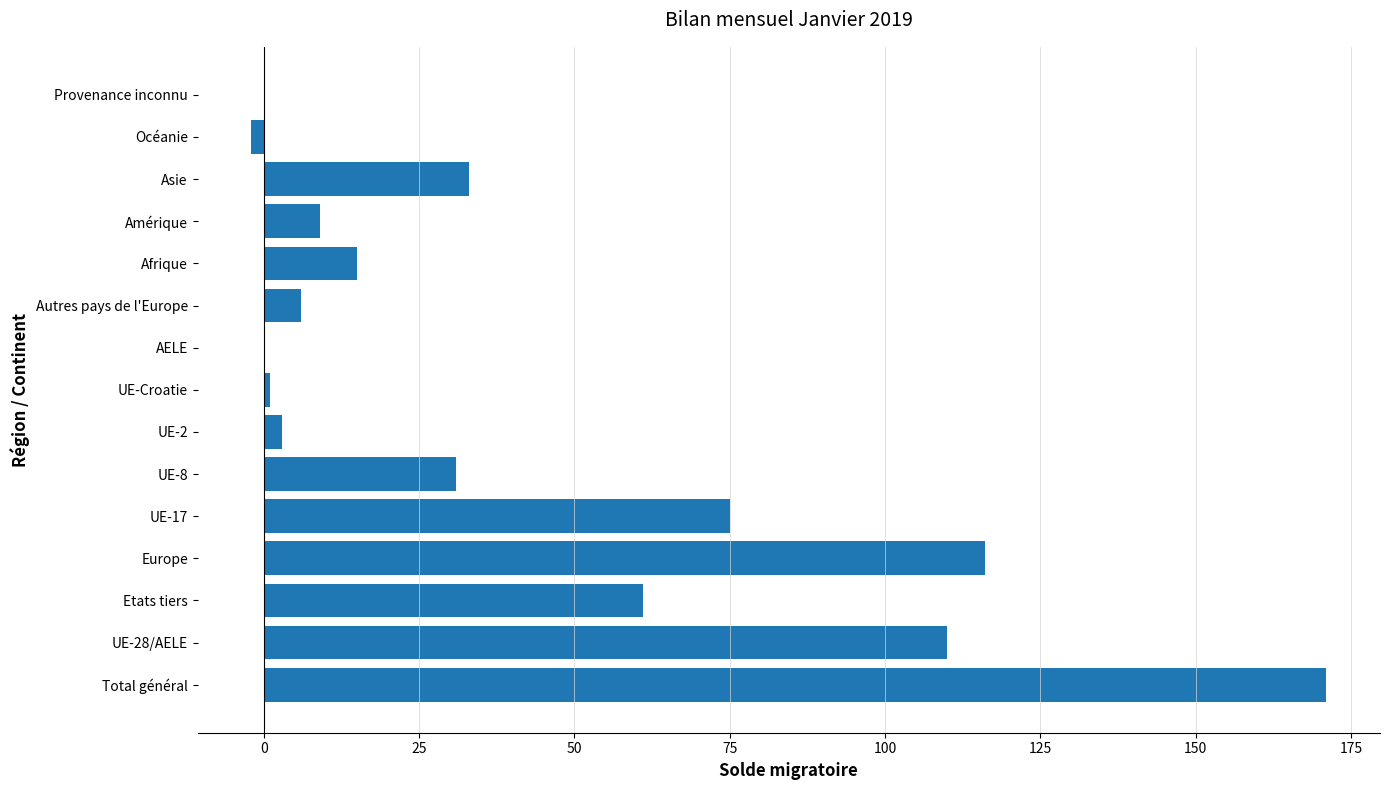

How many series are shown in this chart?

1